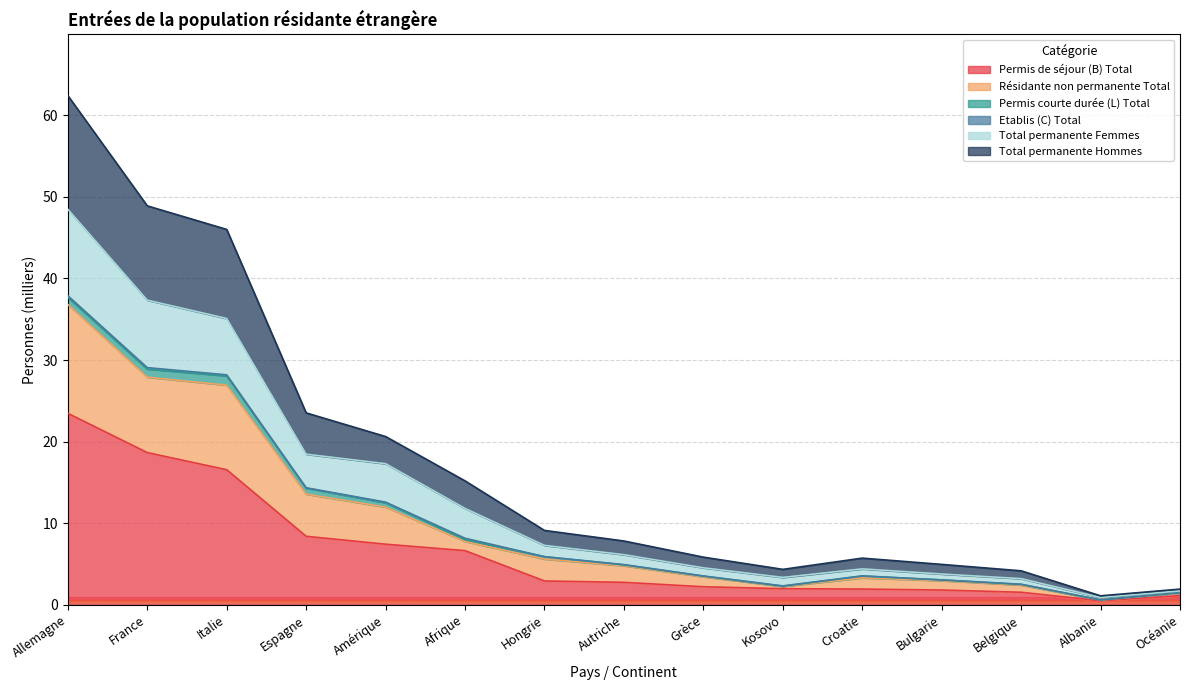

What is the label of the 1st point from the left?

Allemagne